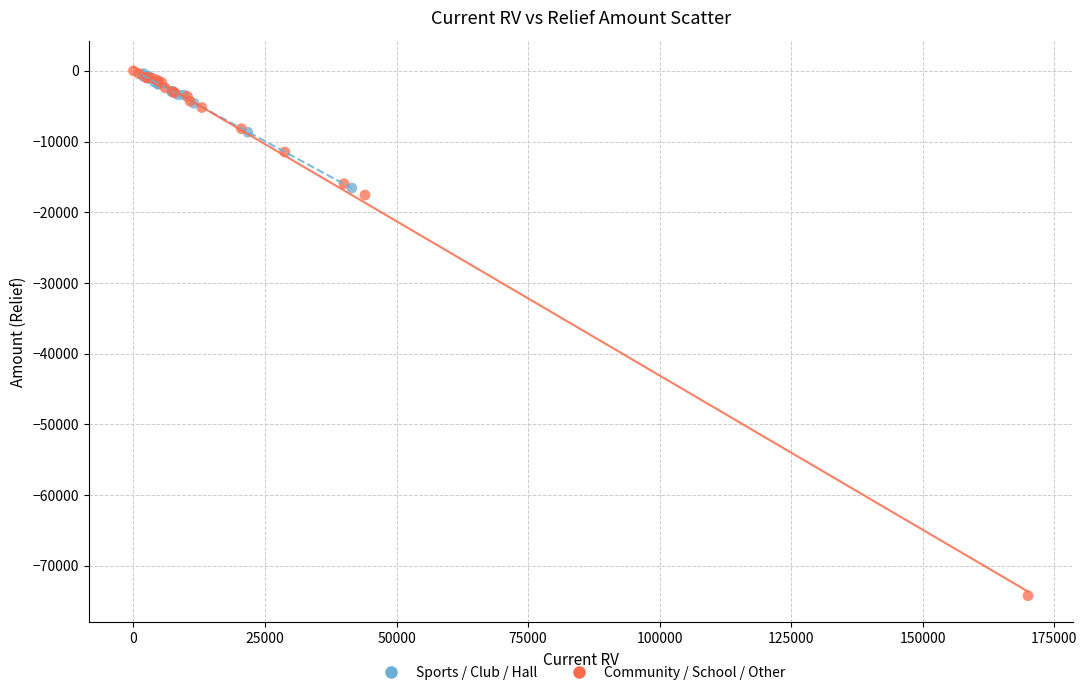

What are all the series names shown in the legend?

Sports / Club / Hall, Community / School / Other